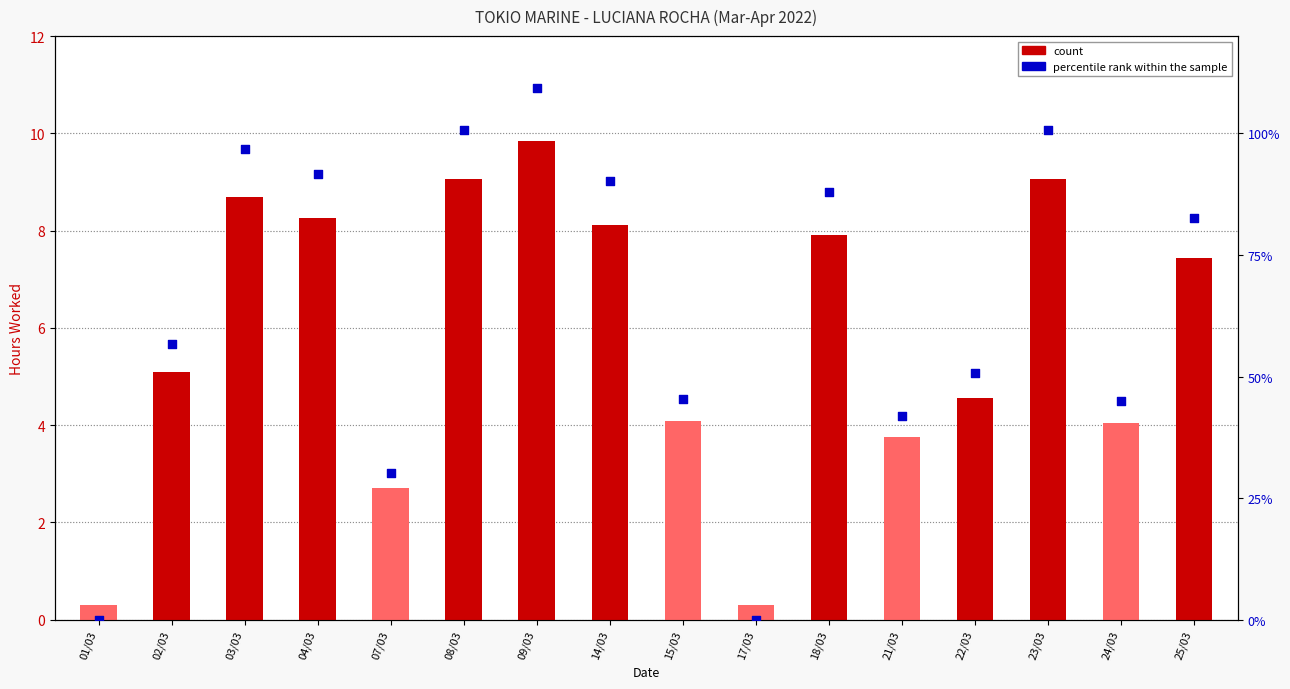

Which series contains the highest Y value?

percentile rank within the sample